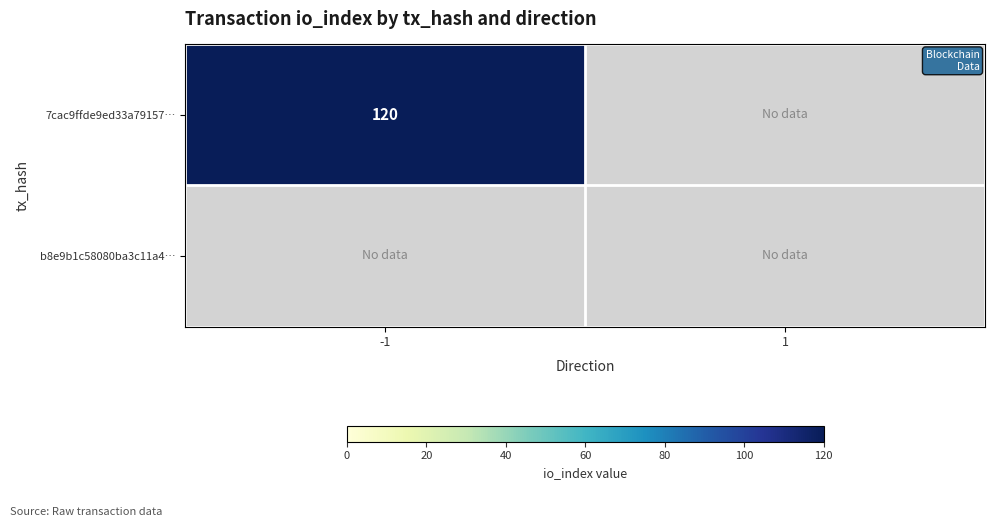

True or false: 7cac9ffde9ed33a79157… has a value of 120 at -1.

True